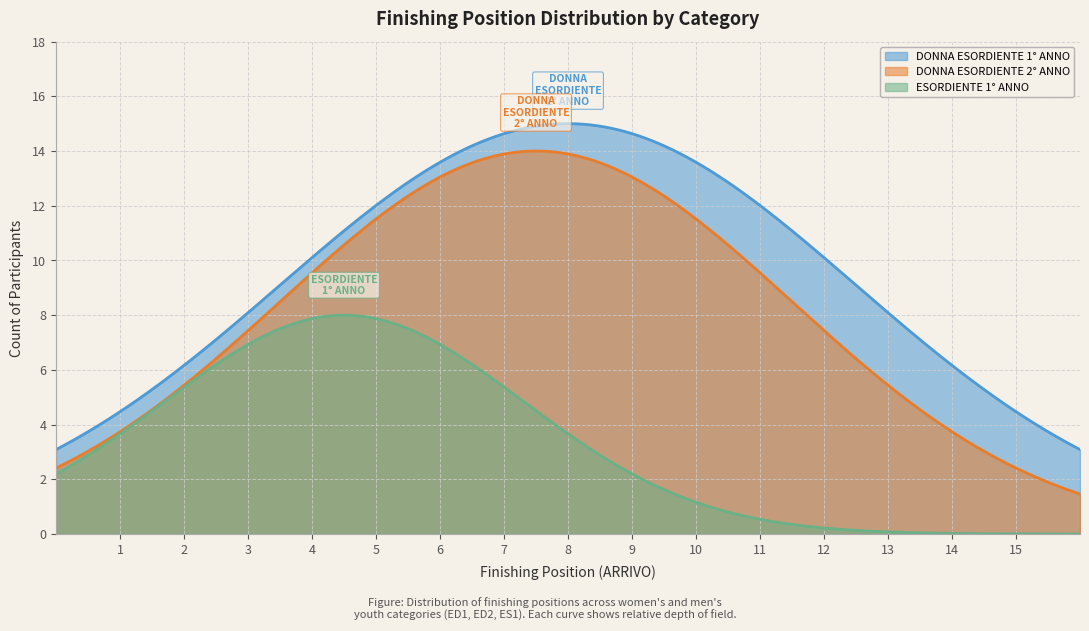

Which series changed the most between 9 and 15?

DONNA ESORDIENTE 2° ANNO